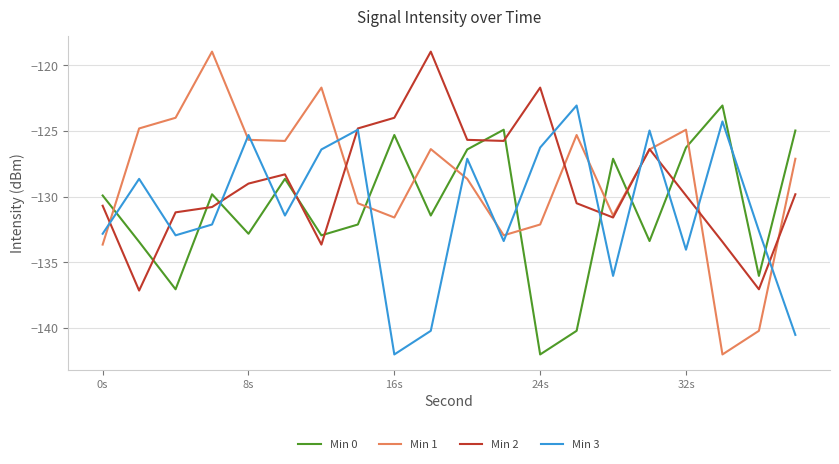

What are all the series names shown in the legend?

Min 0, Min 1, Min 2, Min 3